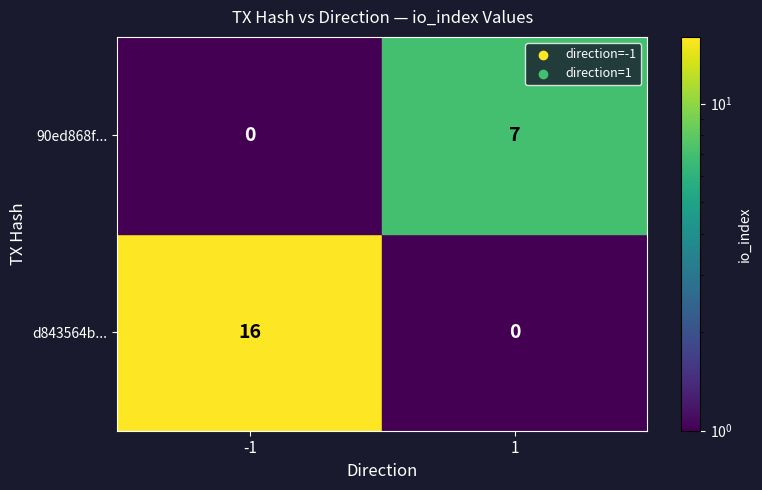

Between 1 and 0, which is larger?

1